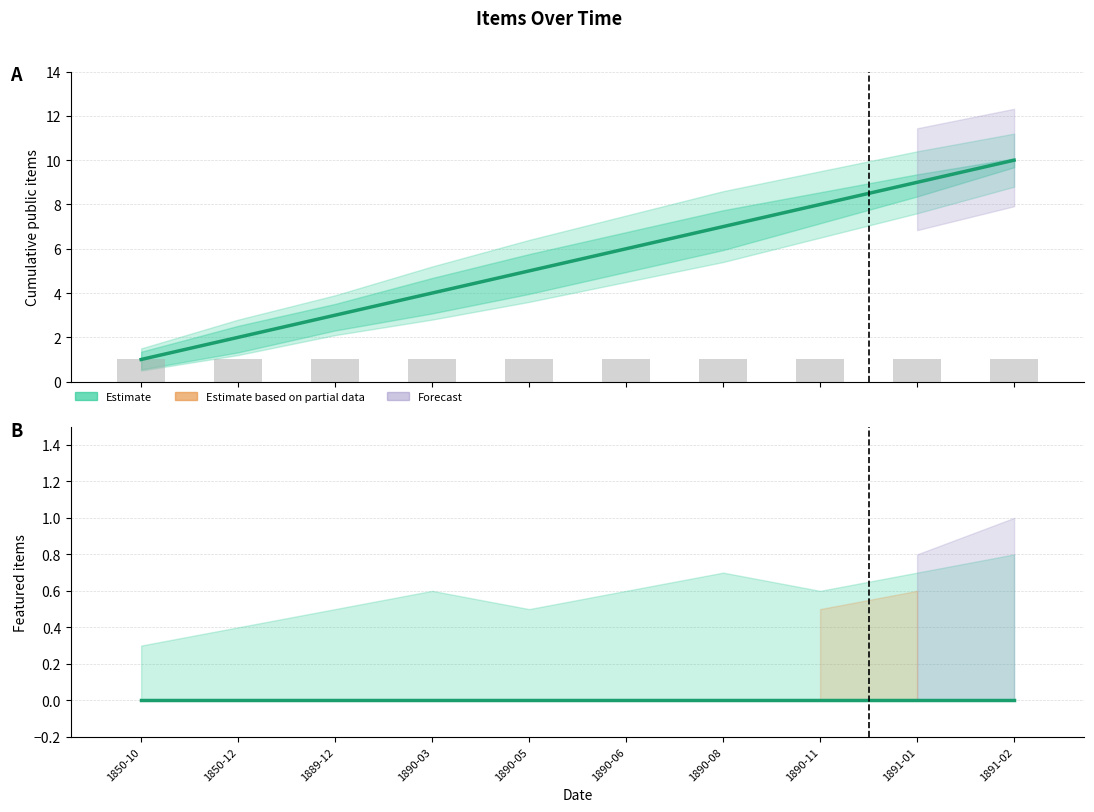

What is the label of the 6th bar from the left?

1890-06